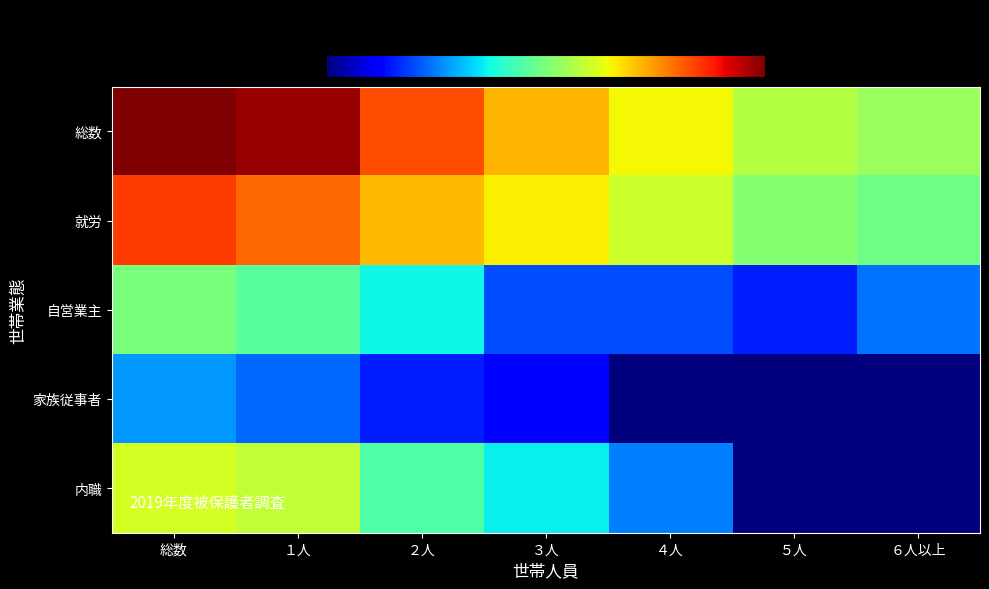

Reading left to right, what are all the values shown in this chart?

総数: 総数=52177.0	１人=41627.0	２人=7145.0	３人=1940.0	４人=861.0	５人=355.0	６人以上=249.0
就労: 総数=8714.0	１人=5005.0	２人=1932.0	３人=969.0	４人=480.0	５人=193.0	６人以上=135.0
自営業主: 総数=157.0	１人=101.0	２人=35.0	３人=5.0	４人=5.0	５人=3.0	６人以上=8.0
家族従事者: 総数=12.0	１人=7.0	２人=3.0	３人=2.0	４人=0.5	５人=0.5	６人以上=0.5
内職: 総数=569.0	１人=432.0	２人=88.0	３人=32.0	４人=9.0	５人=0.5	６人以上=0.5